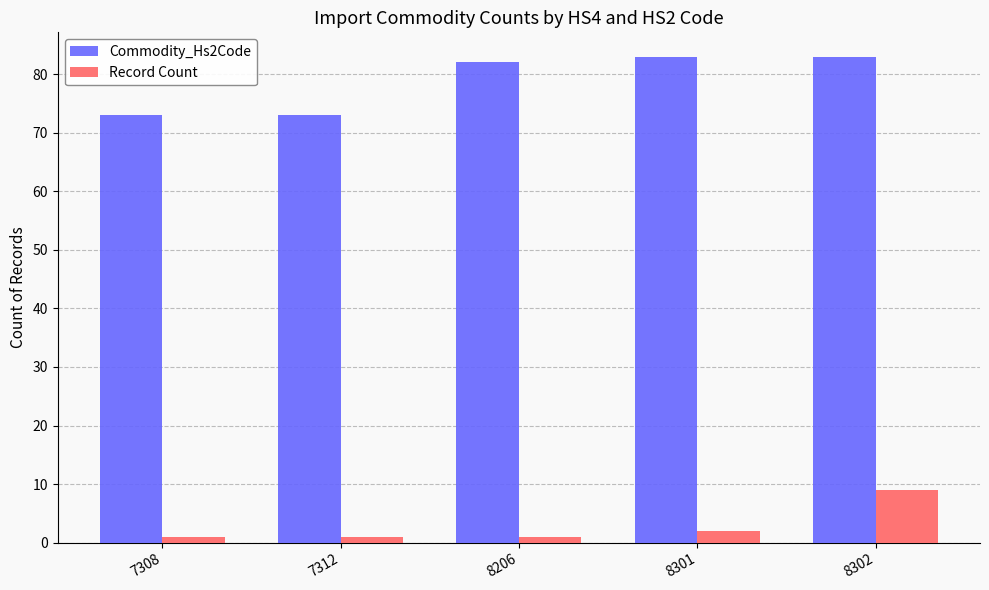

How many bars are there in total?

10